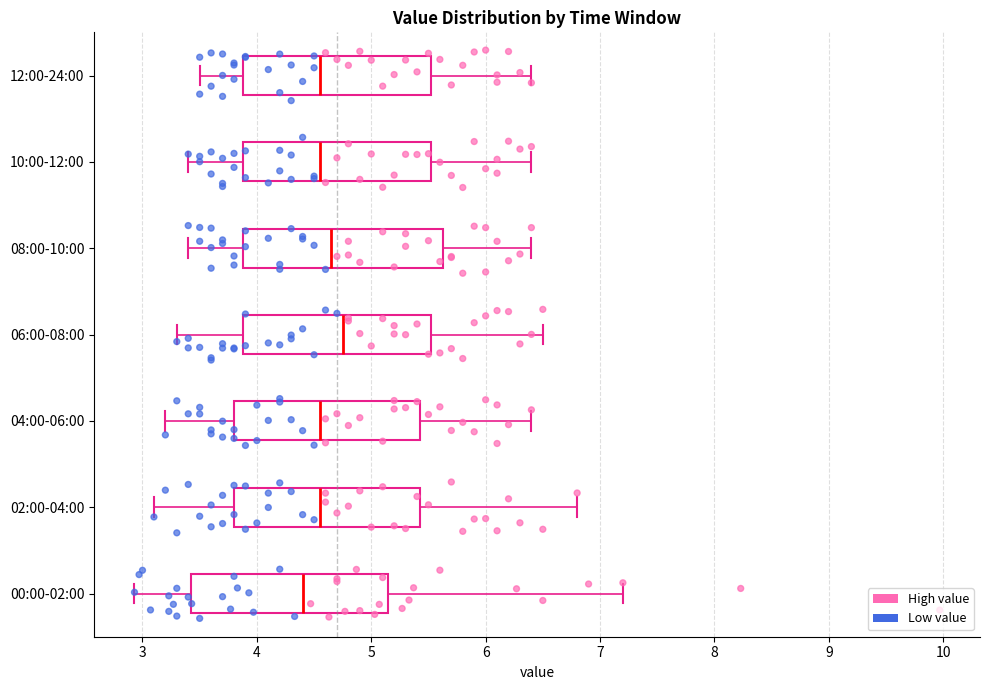

Reading bottom to top, read every box against the x-axis: the position of its median line, the range the box covers, and the ends of its whiskers. The values are not printed on the chart, so give them approximately, as read against the axis.

00:00-02:00: median 4.4, box 3.4 to 5.1, whiskers 2.9 to 7.2
02:00-04:00: median 4.6, box 3.8 to 5.4, whiskers 3.1 to 6.8
04:00-06:00: median 4.6, box 3.8 to 5.4, whiskers 3.2 to 6.4
06:00-08:00: median 4.8, box 3.9 to 5.5, whiskers 3.3 to 6.5
08:00-10:00: median 4.7, box 3.9 to 5.6, whiskers 3.4 to 6.4
10:00-12:00: median 4.6, box 3.9 to 5.5, whiskers 3.4 to 6.4
12:00-24:00: median 4.6, box 3.9 to 5.5, whiskers 3.5 to 6.4